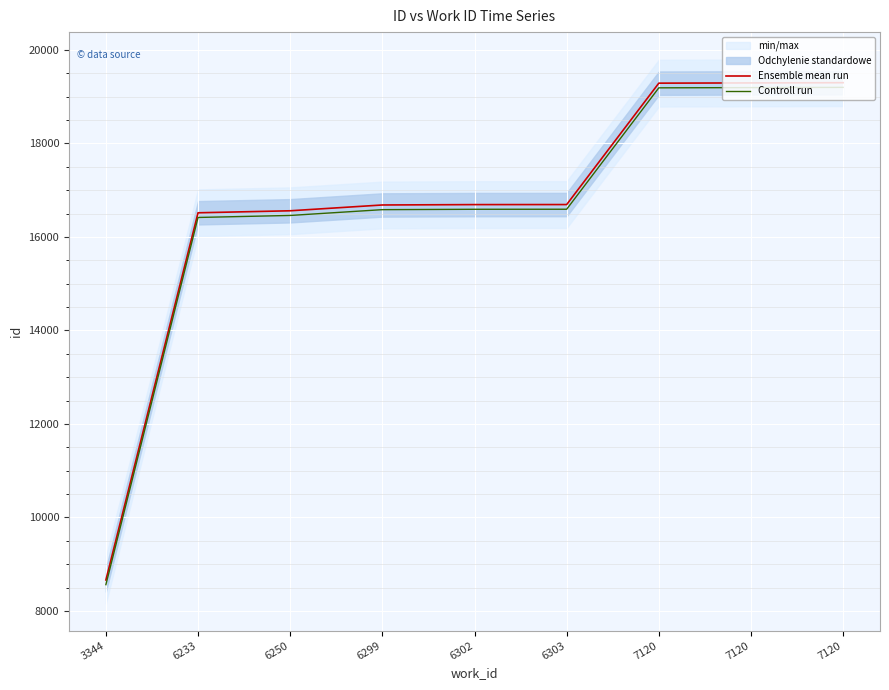

At which category does the chart reach its minimum across all series?

3344